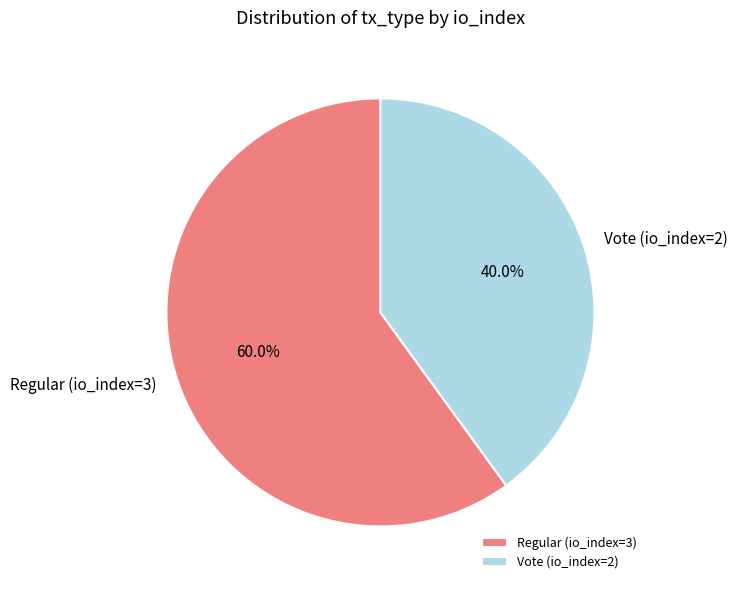

What percentage is the Regular (io_index=3) slice, to the nearest percent?

60%